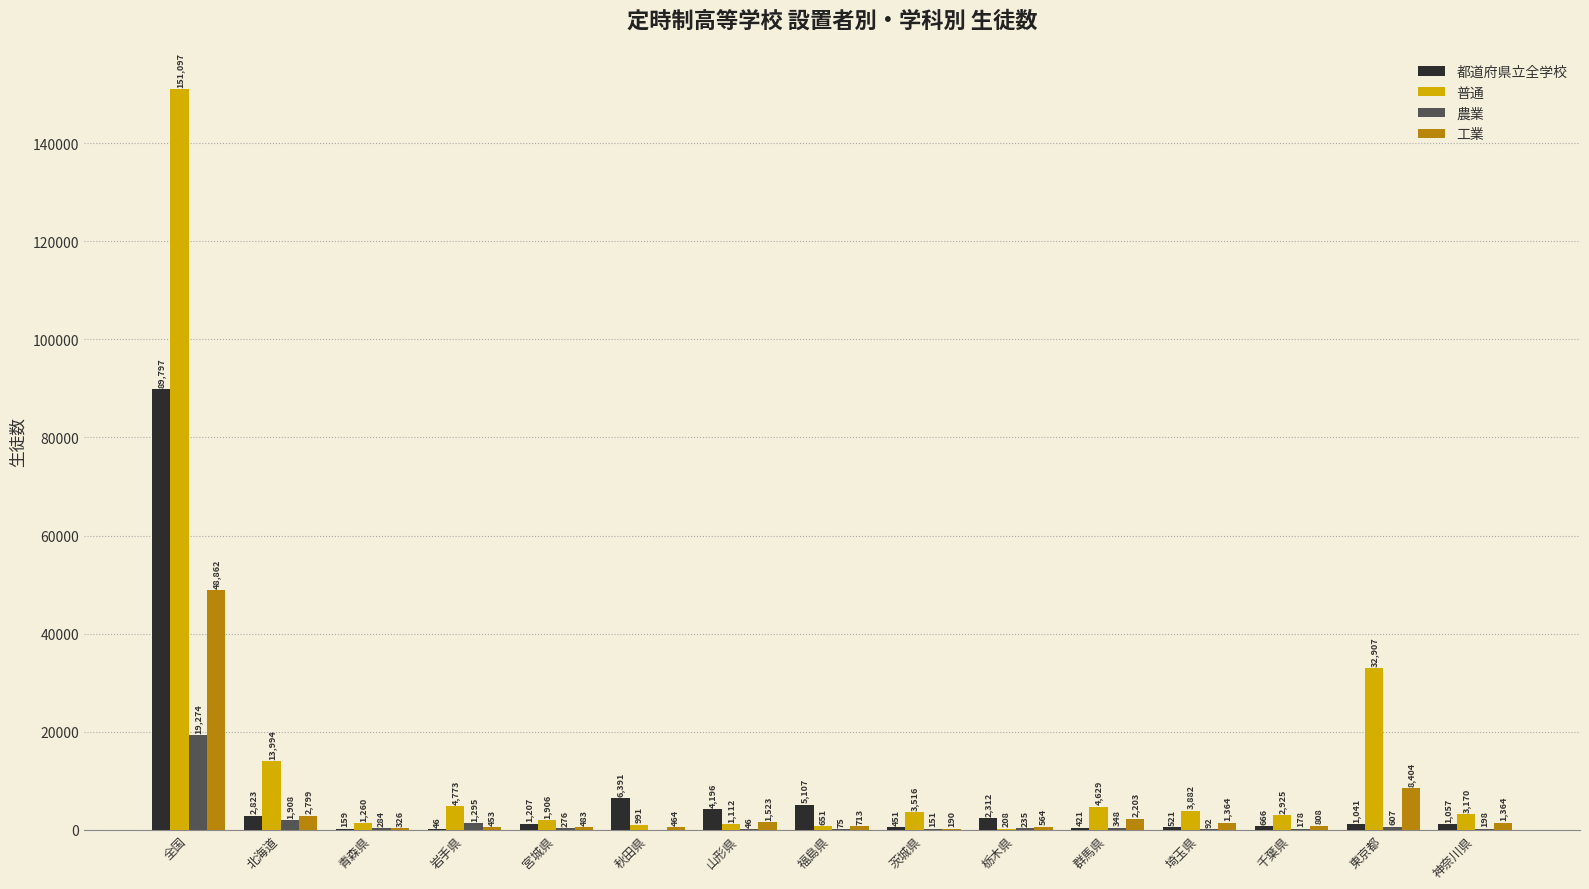

Is the value of 農業 at 栃木県 greater than the value of 普通 at 茨城県?

No